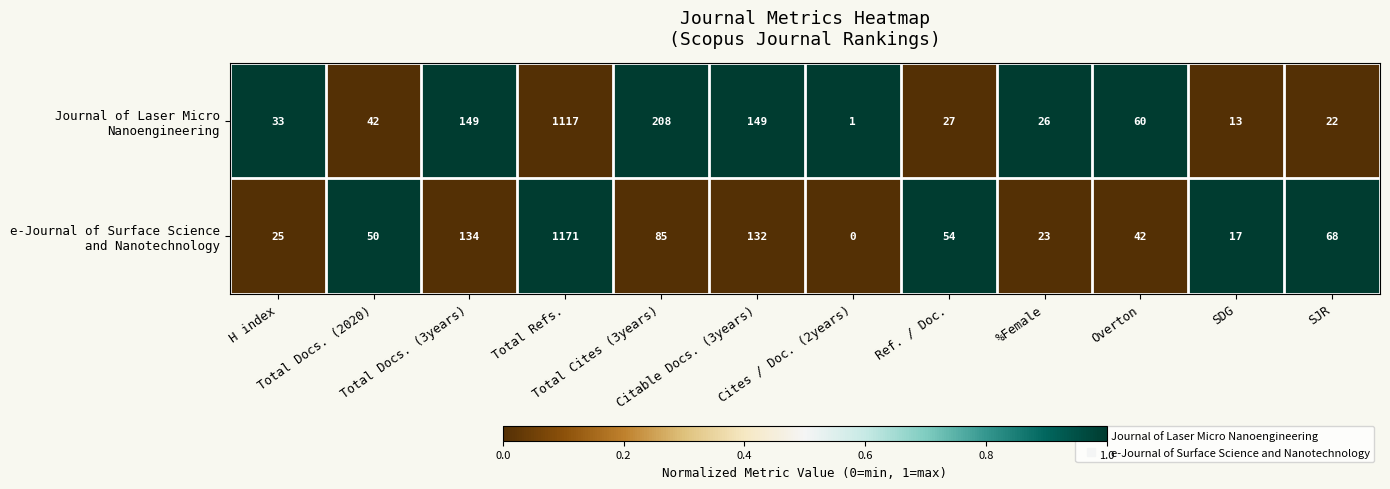

What is the maximum value shown in the chart?

1171